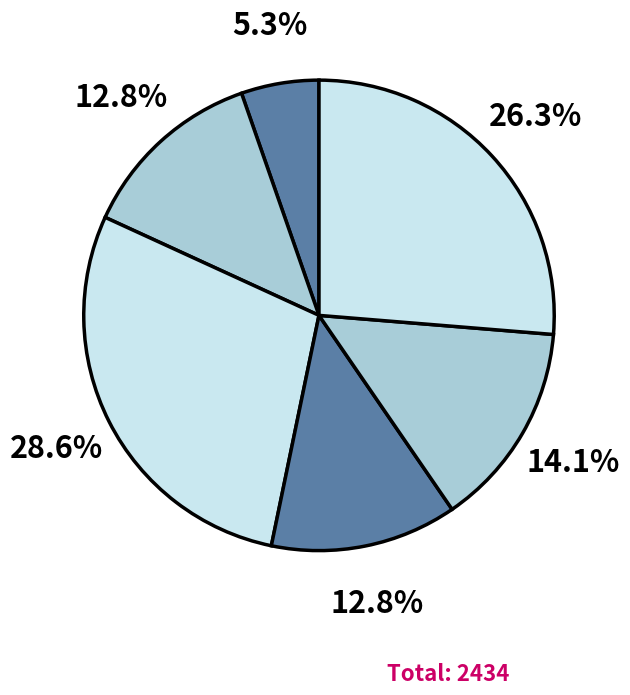

How many slices are in this pie chart?

6